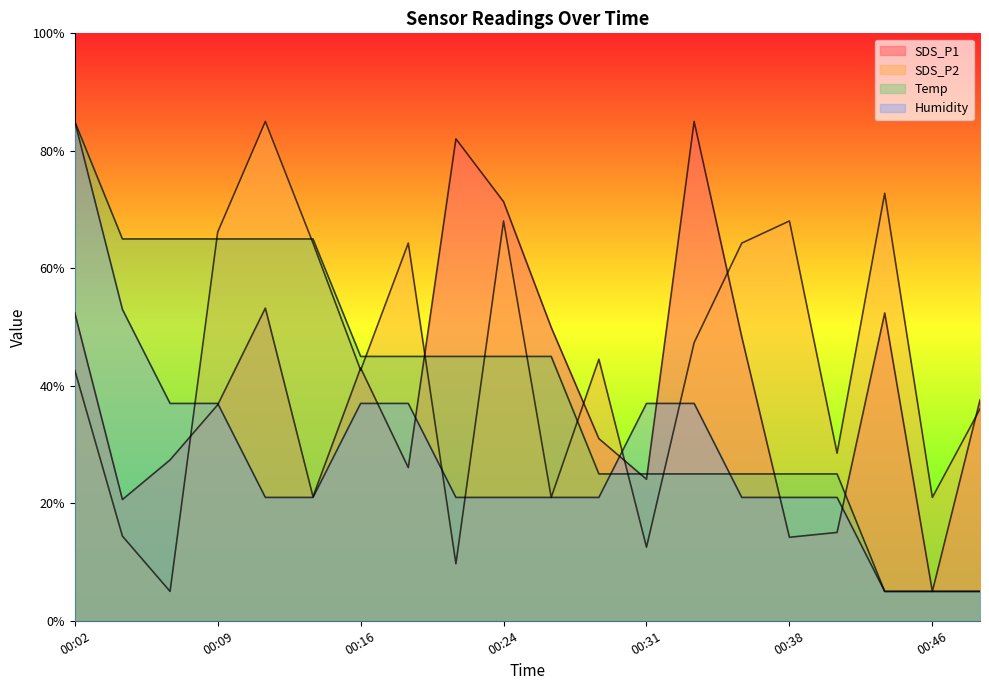

Where does the Humidity series first go above 20?

00:02